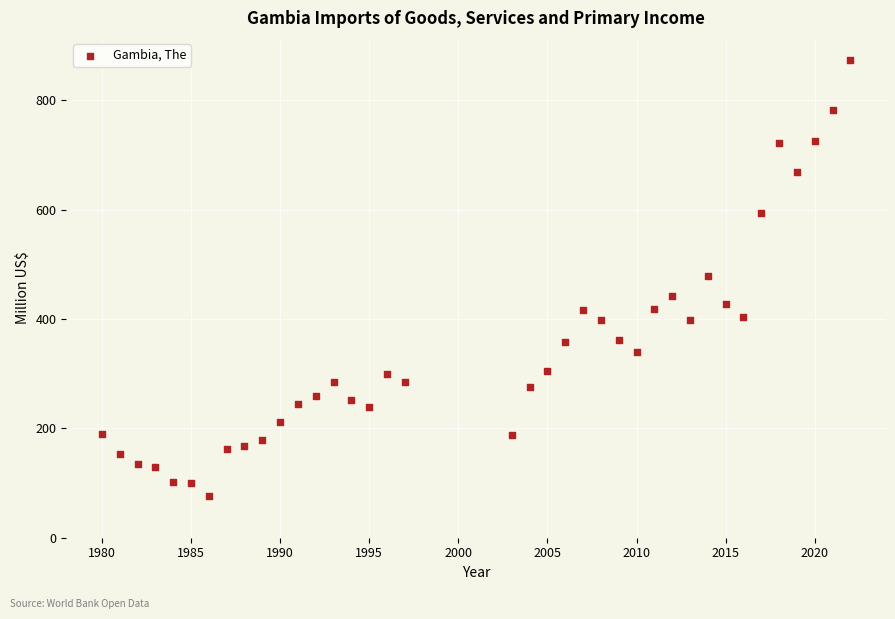

What is the range of Y values (max minus min)?

797.2